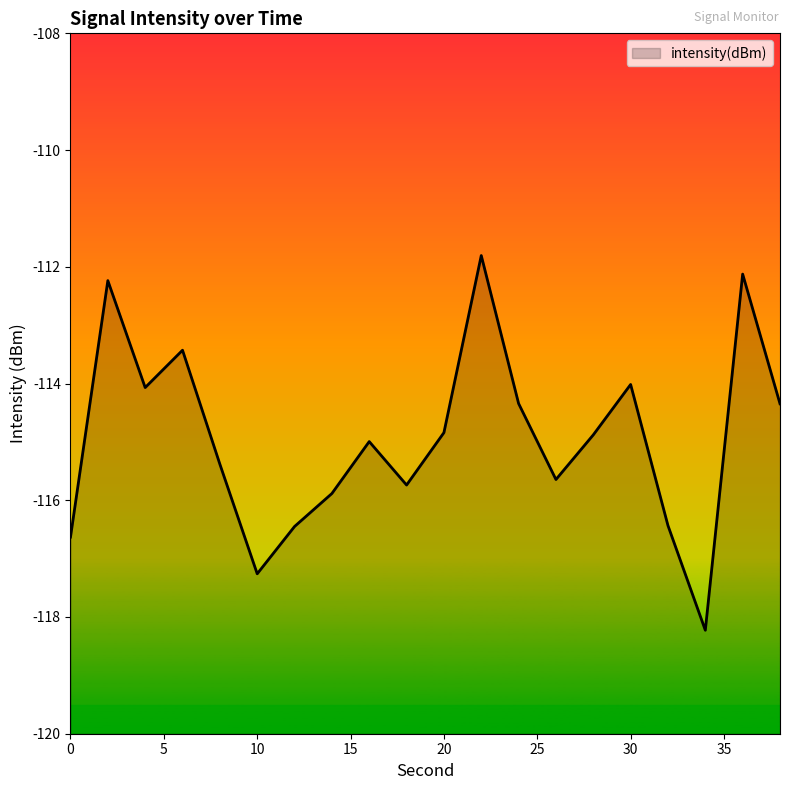

Which category has the highest value across all series?

22